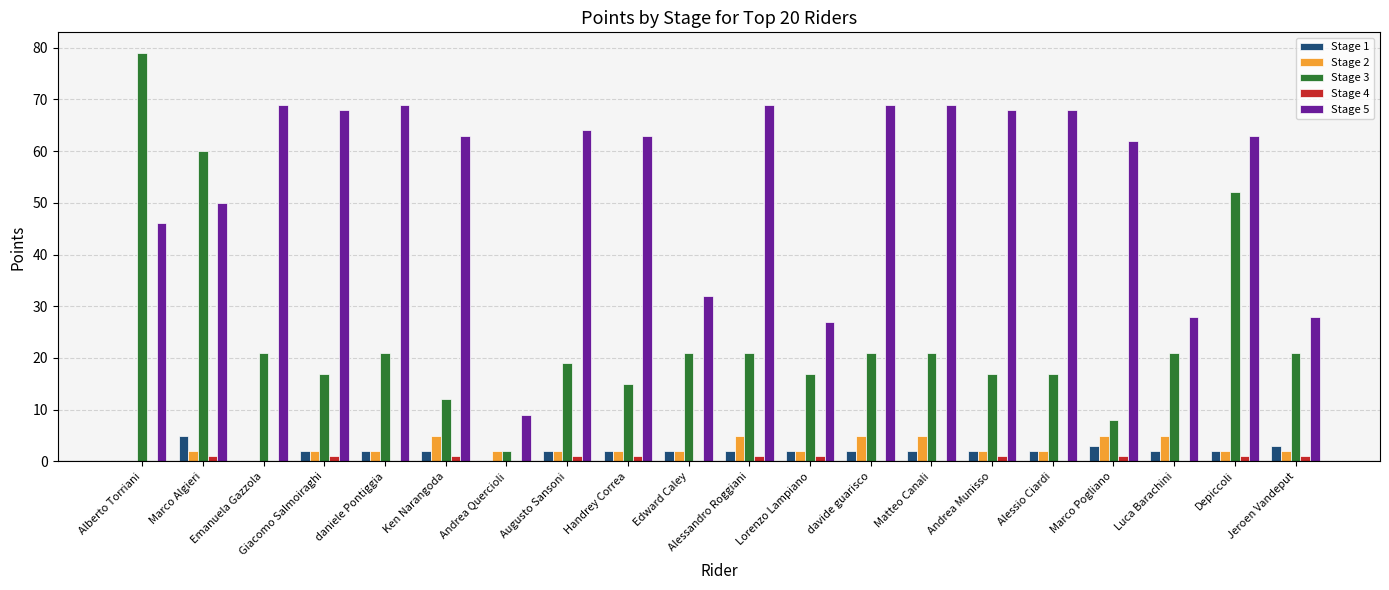

Read the Stage 5 value at Marco Pogliano, to the nearest 5.

60